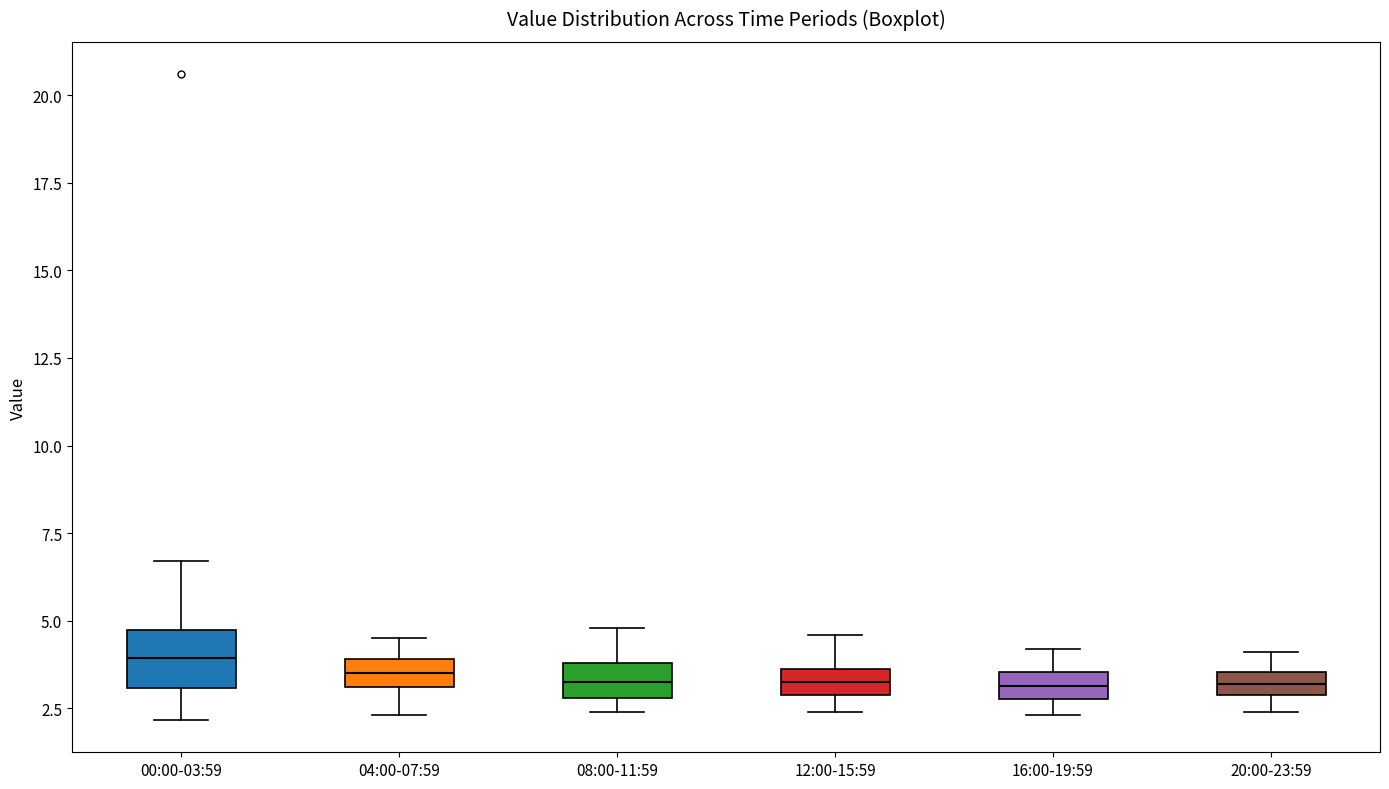

Comparing the boxes themselves (not the whiskers), which one is the tallest?

00:00-03:59